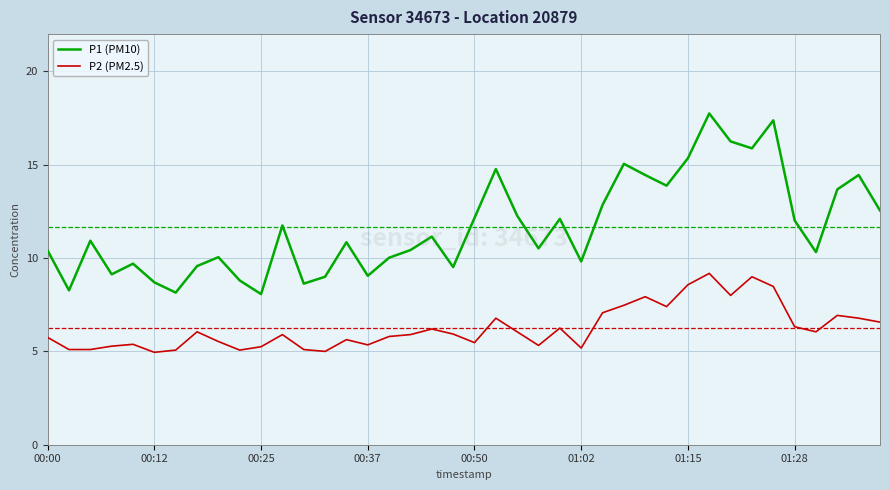

Rank the series by their average value, from highest to lowest.

P1 (PM10), P2 (PM2.5)